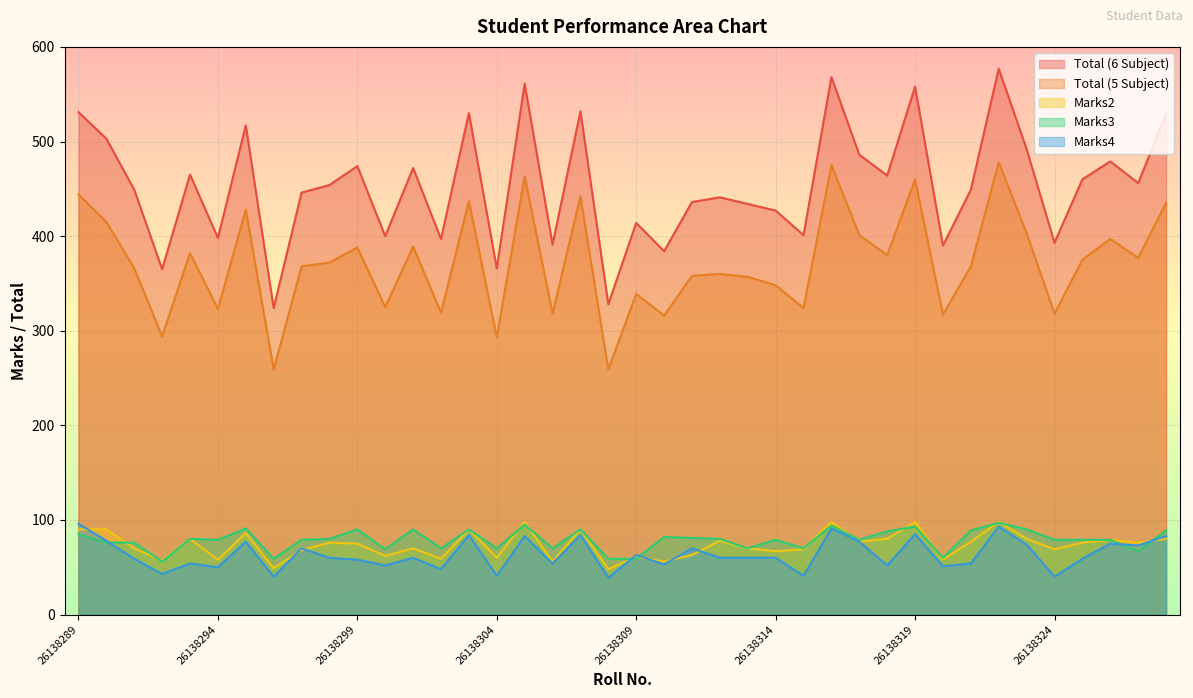

True or false: Total (6 Subject) has a value of 398 at 26138294.

True